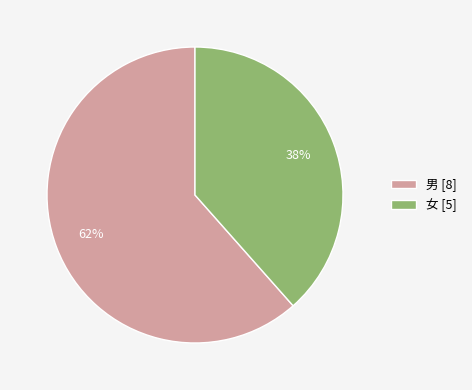

Which category has the biggest portion of the pie?

男